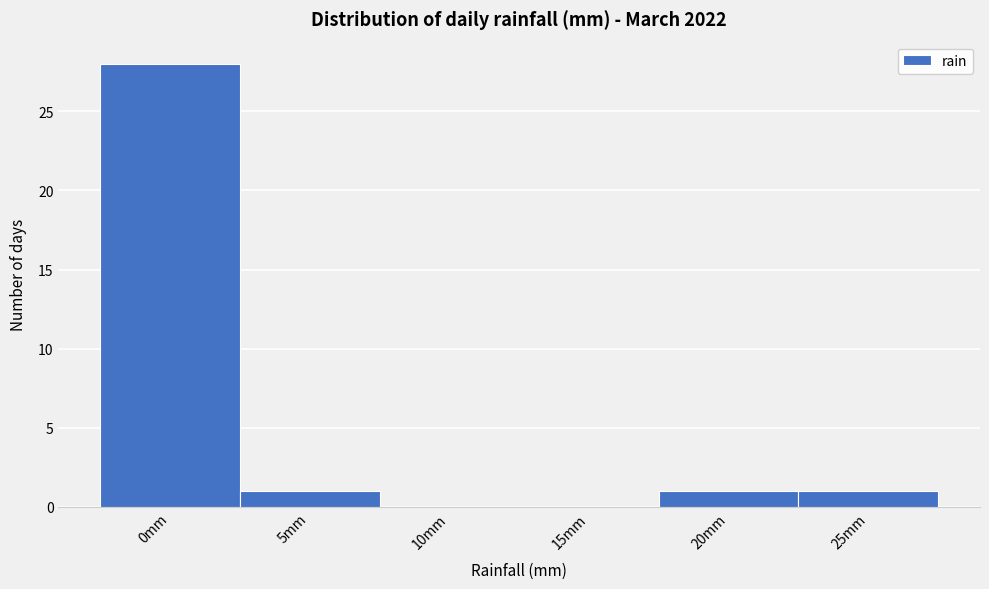

Reading left to right, transcribe all the data shown in this chart.

0mm=28	5mm=1	10mm=0	15mm=0	20mm=1	25mm=1